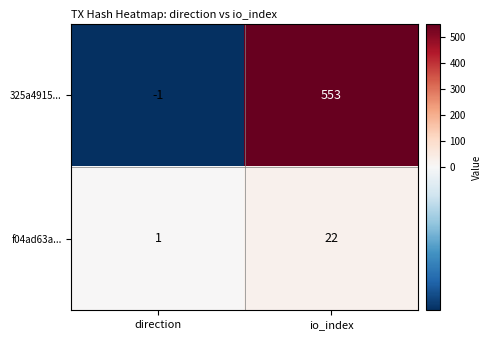

What is the spread (max minus min) of values at direction?

2